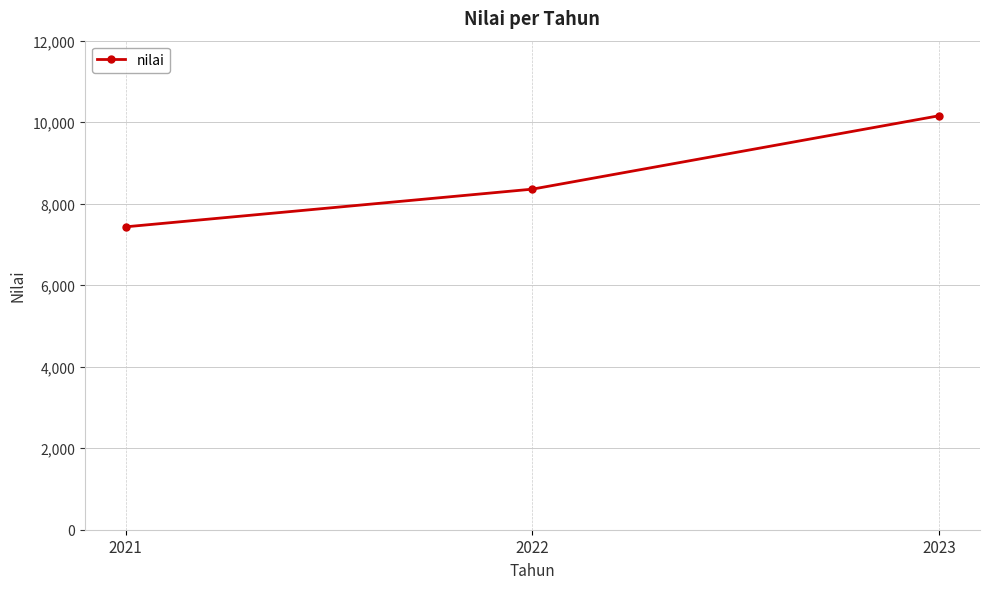

What value does the data have at 2023, to the nearest 100?

10200